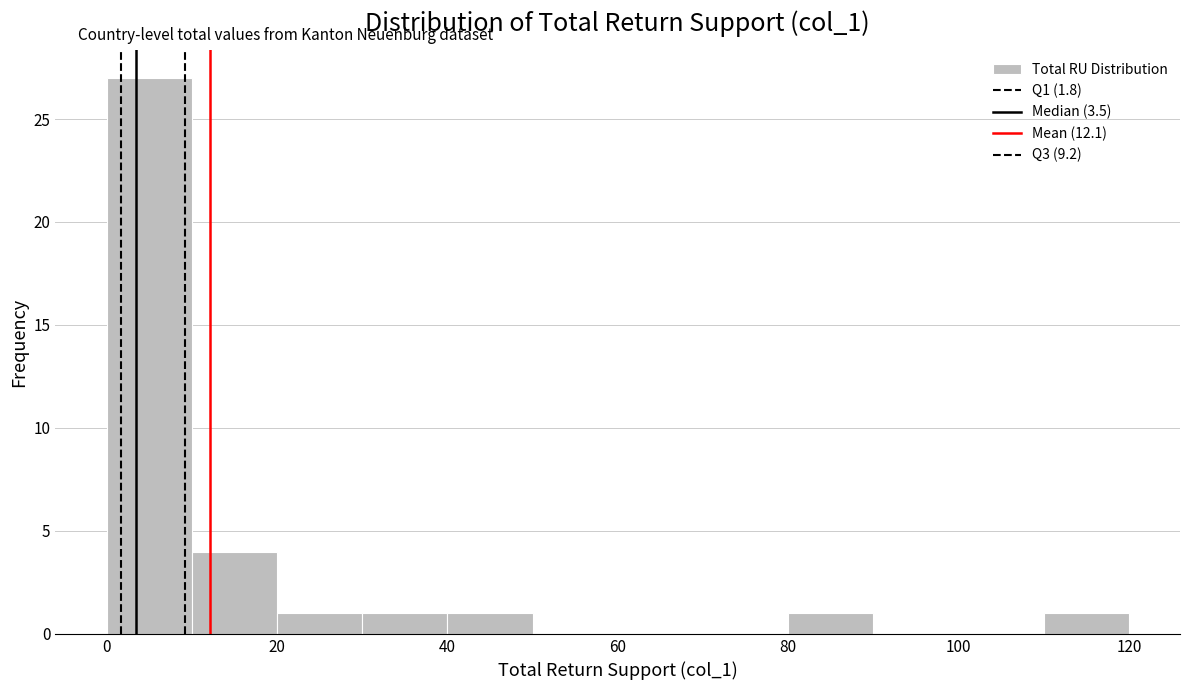

Reading left to right, transcribe this chart: for each bar, give the range it covers on the x-axis and its height. The values are not printed on the chart, so give them approximately, as read against the axis.

0 to 10: 27
10 to 20: 4
20 to 30: 1
30 to 40: 1
40 to 50: 1
50 to 60: 0
60 to 70: 0
70 to 80: 0
80 to 90: 1
90 to 100: 0
100 to 110: 0
110 to 120: 1